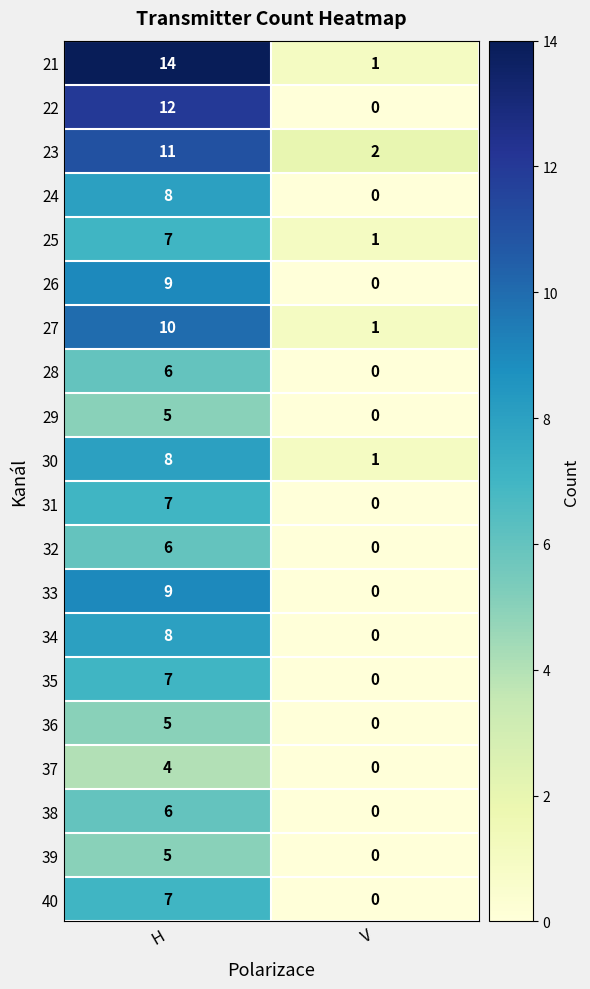

True or false: 28 has a value of 3 at H.

False